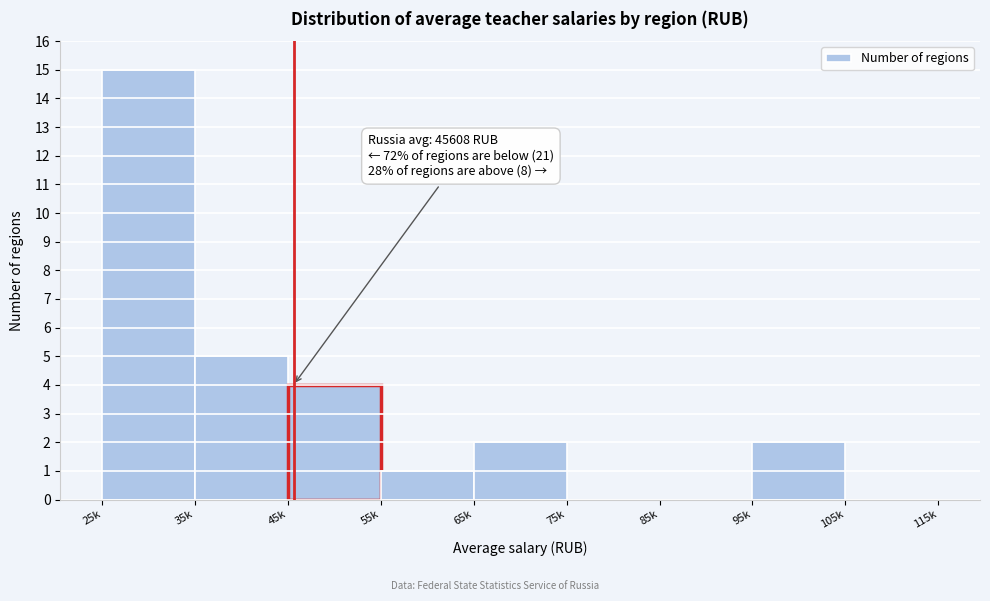

Reading right to left, transcribe all the data shown in this chart.

105k=0	95k=2	85k=0	75k=0	65k=2	55k=1	45k=4	35k=5	25k=15